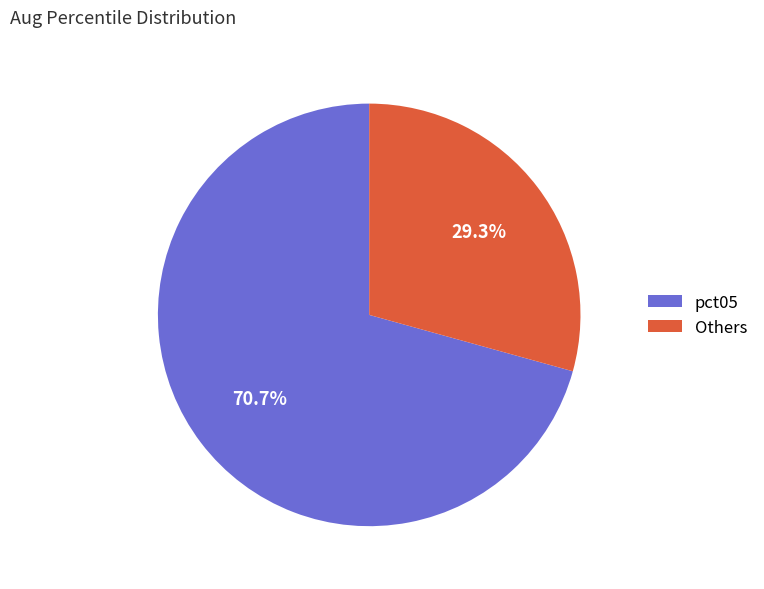

Do pct05 and Others together represent more than half of the pie?

Yes